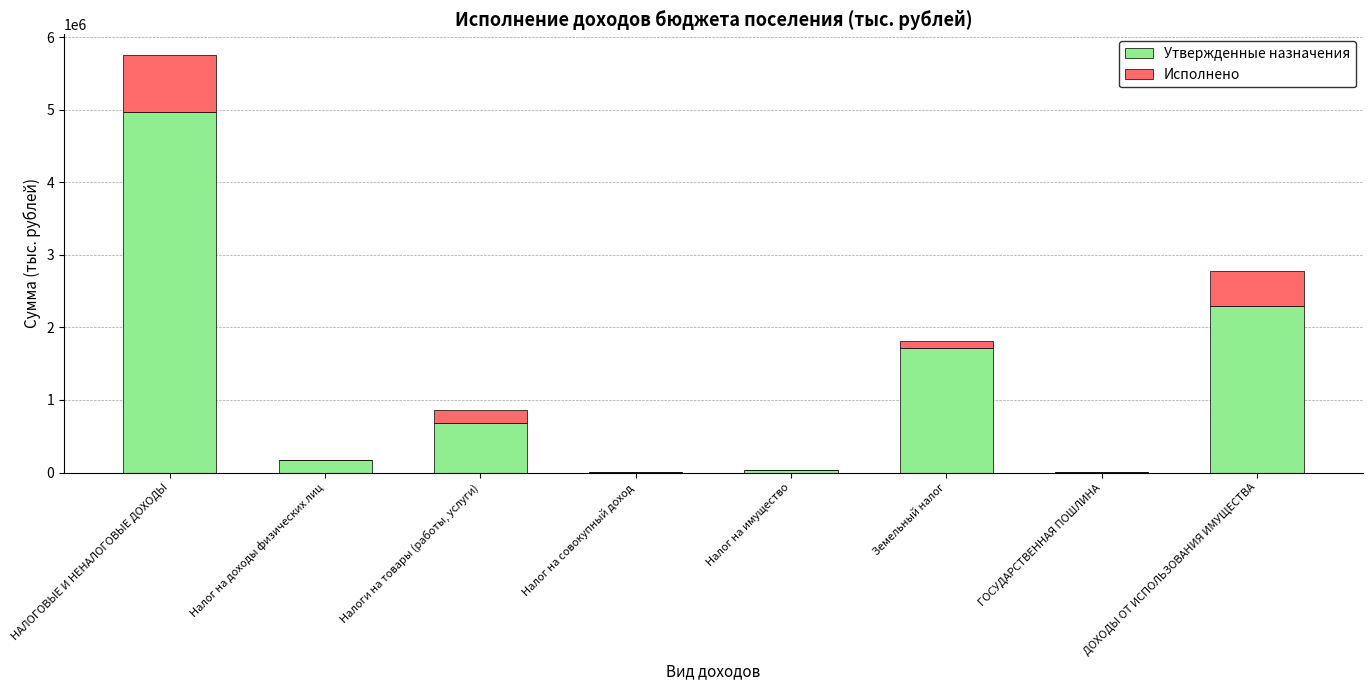

What is the total value across all series at Налог на доходы физических лиц?

178854.5